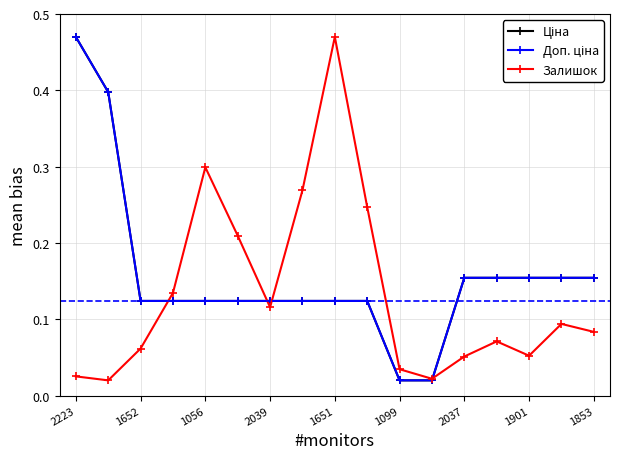

Does the chart have visible grid lines?

Yes